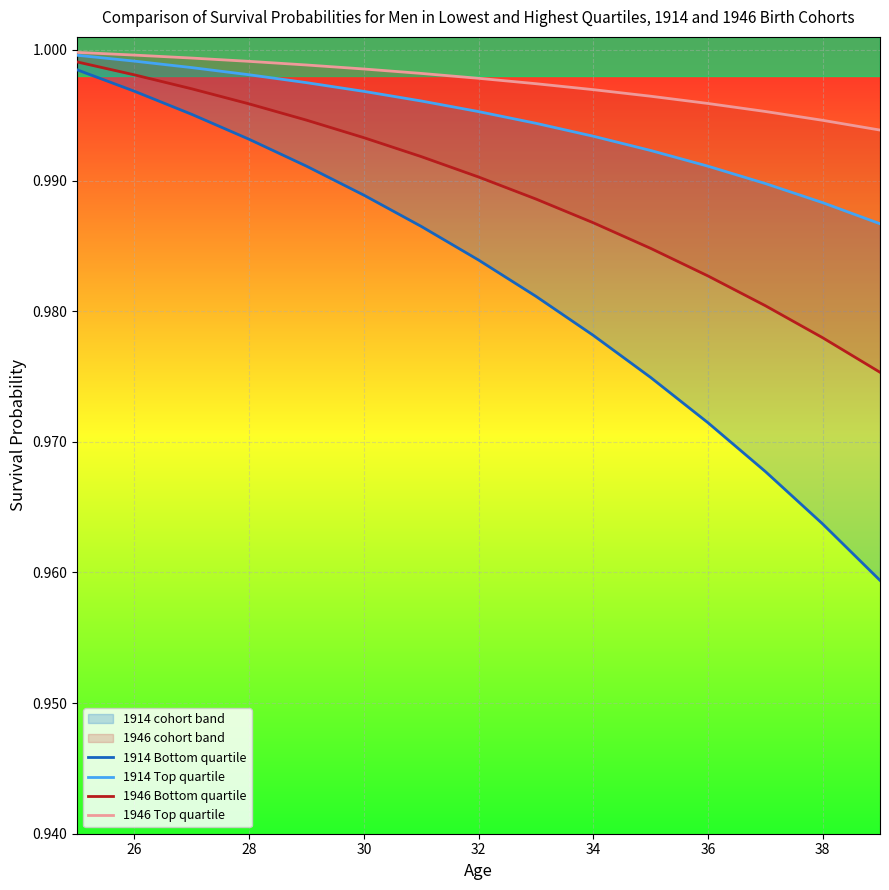

Which series has the largest total across all categories?

1946 Top quartile